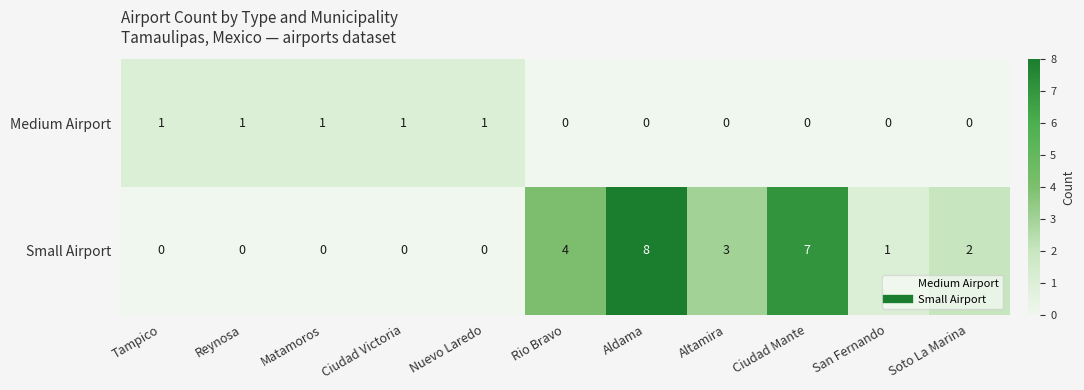

Is it true that Medium Airport equals 0 at Aldama?

True